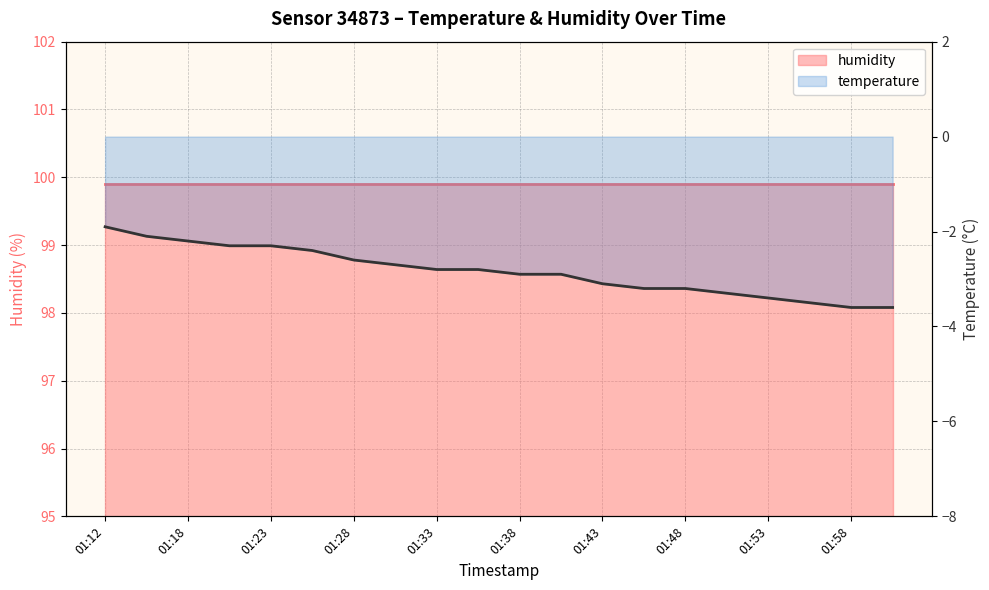

True or false: the data shows -4.6 at 01:28.

False